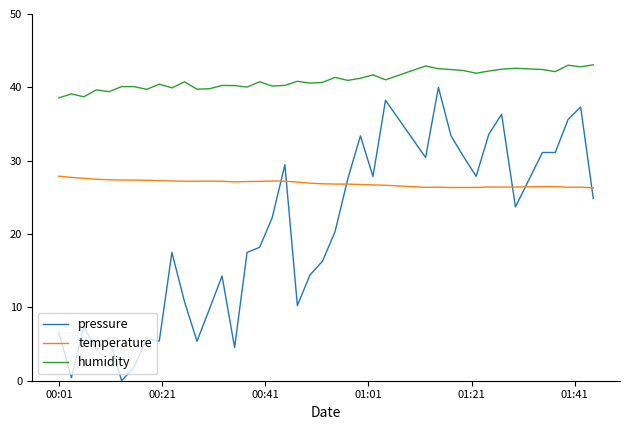

Which series has the widest spread of values?

pressure